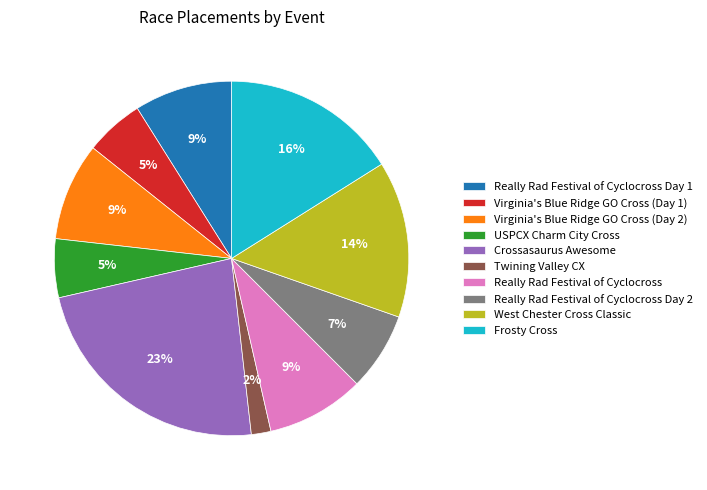

What is the largest slice in the pie chart?

Crossasaurus Awesome